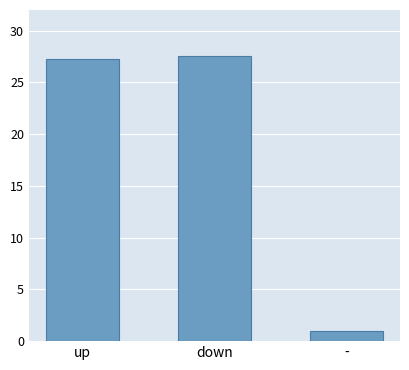

How many values exceed 27?

2